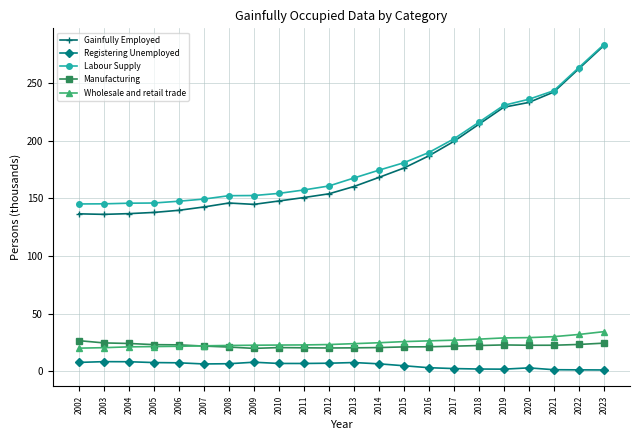

What is the value of the Registering Unemployed point at the 14th from the left?

4.6